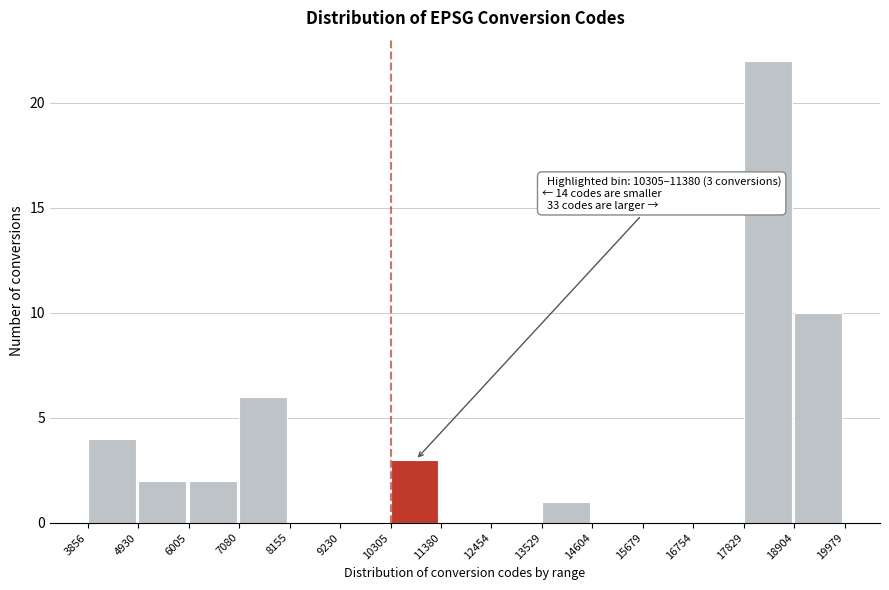

Over which range of the x-axis is the bar tallest?

17829 to 18904